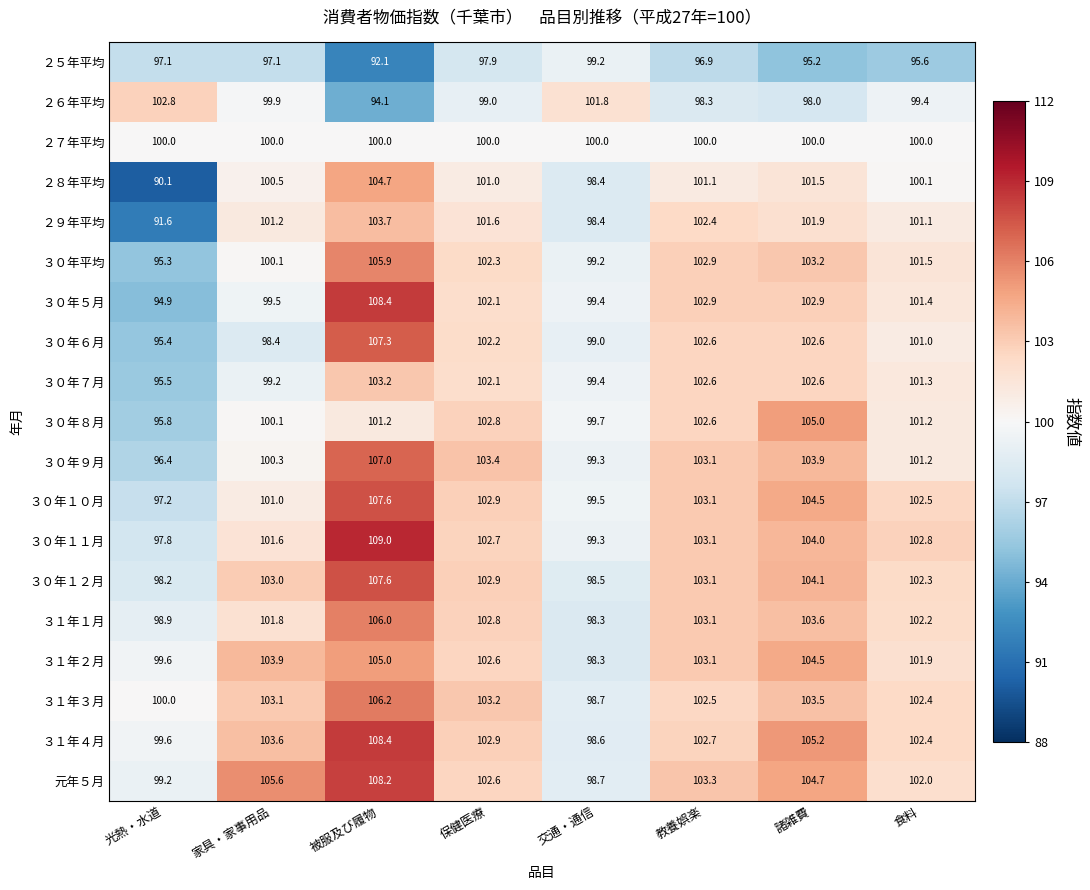

At which category is the sum across all series the highest?

被服及び履物